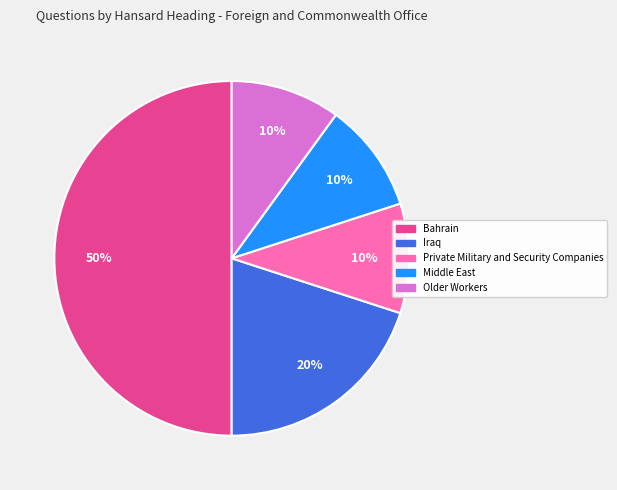

Between Iraq and Bahrain, which is larger?

Bahrain